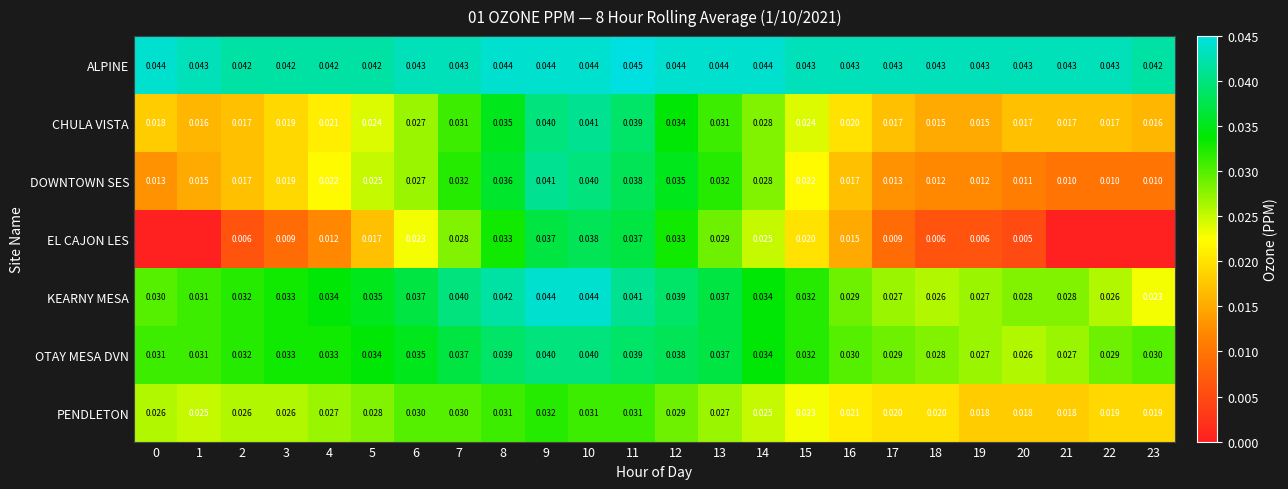

Which series changed the most between 2 and 8?

EL CAJON LES